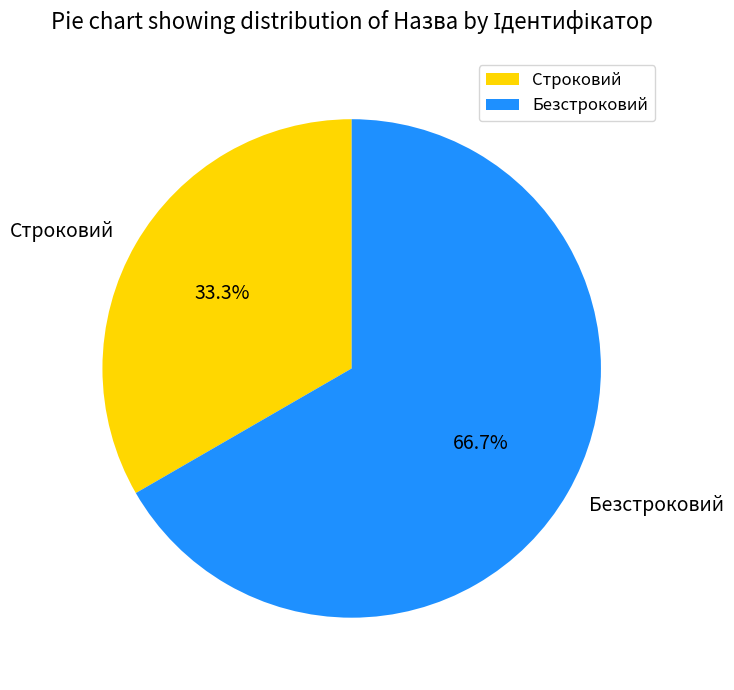

How many segments does this pie chart have?

2